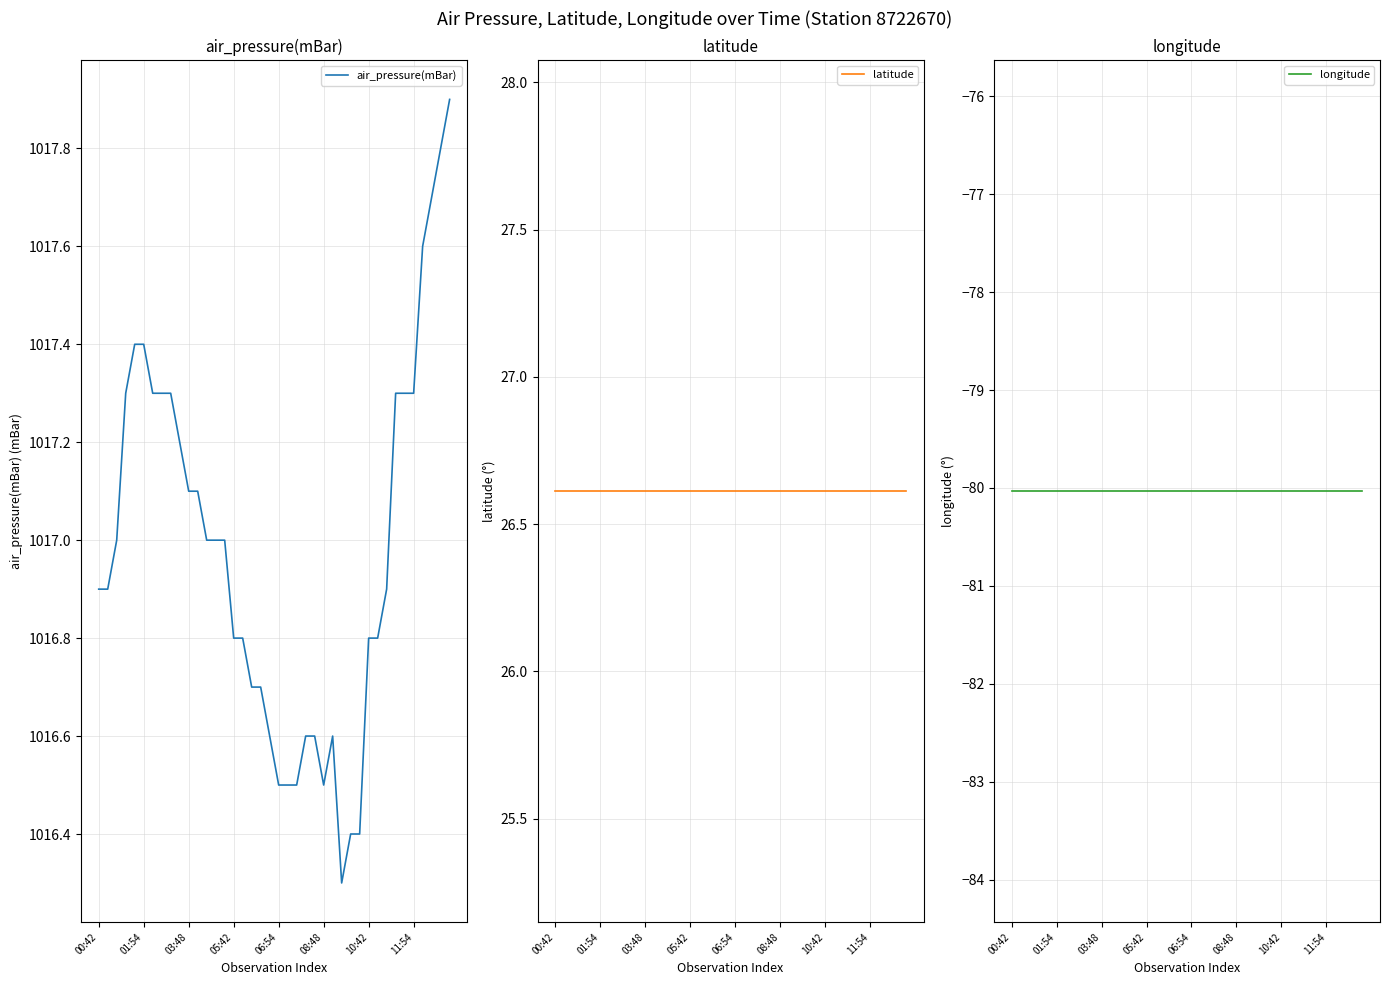

What is the maximum value for air_pressure(mBar)?

1017.9